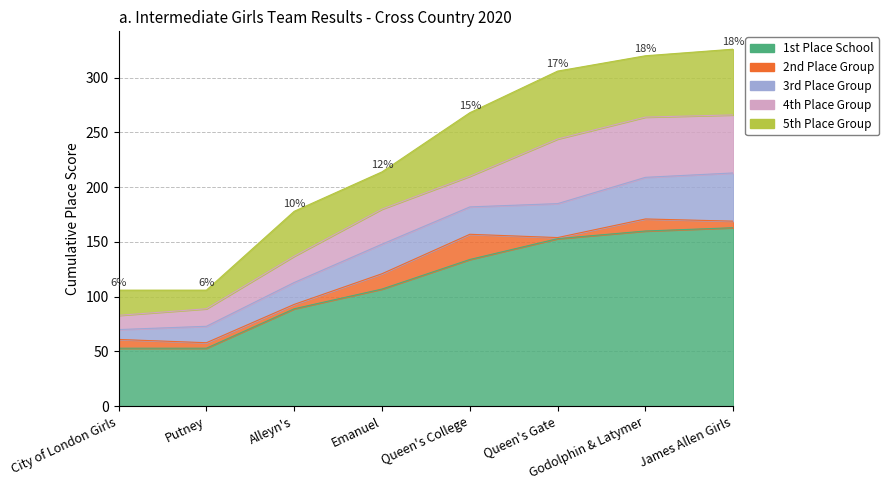

Which series has the largest range (max minus min)?

1st Place School